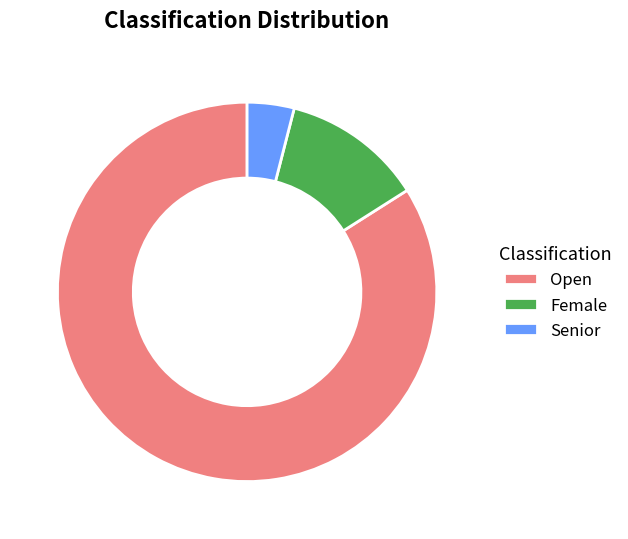

Is there any slice that represents more than half of the pie?

Yes